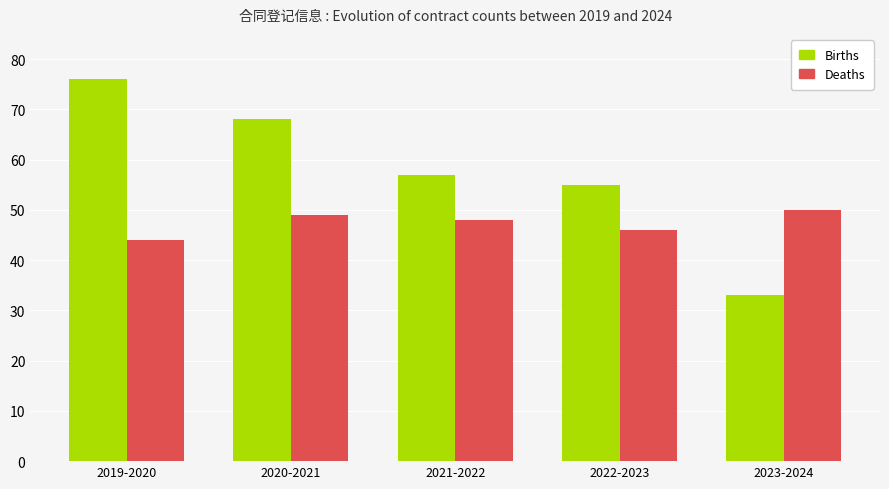

Is the value of Deaths at 2022-2023 greater than the value of Births at 2022-2023?

No